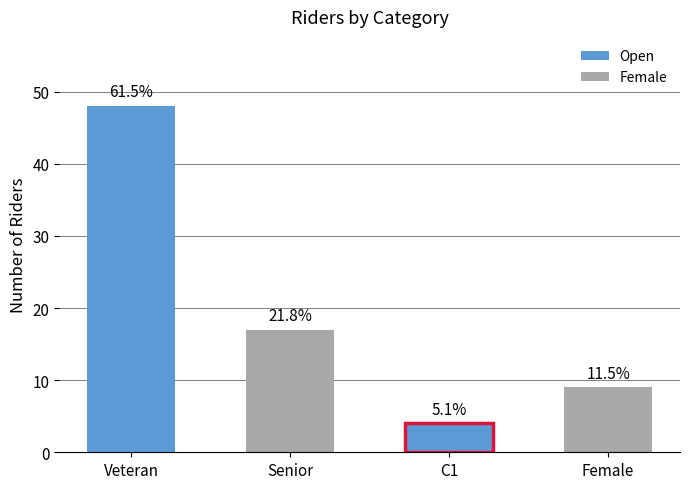

True or false: the data shows 67 at Veteran.

False